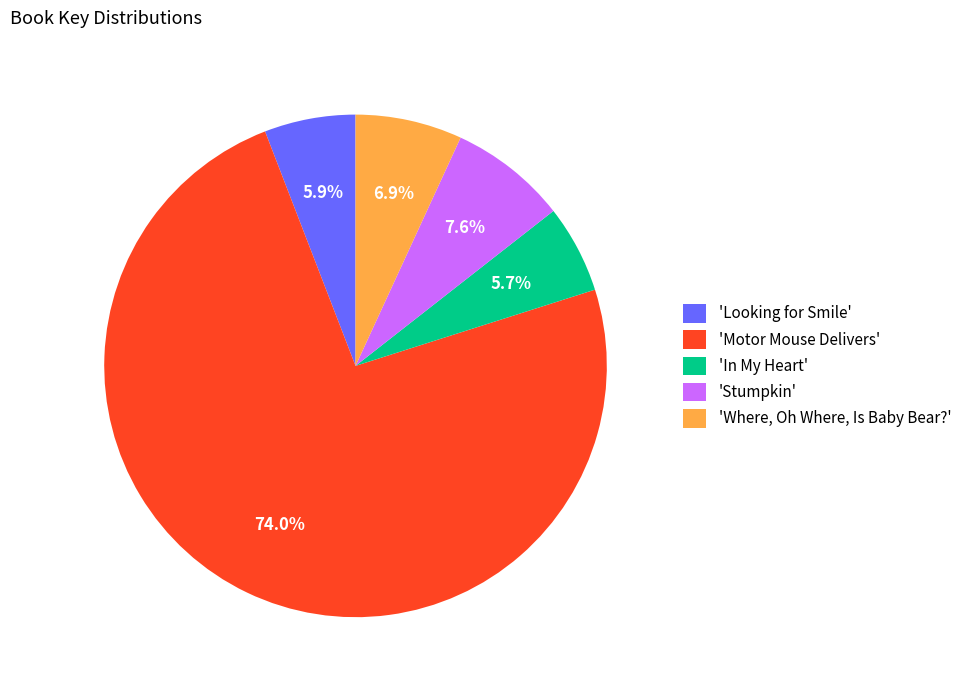

Rank the categories by value from highest to lowest.

'Motor Mouse Delivers', 'Stumpkin', 'Where, Oh Where, Is Baby Bear?', 'Looking for Smile', 'In My Heart'